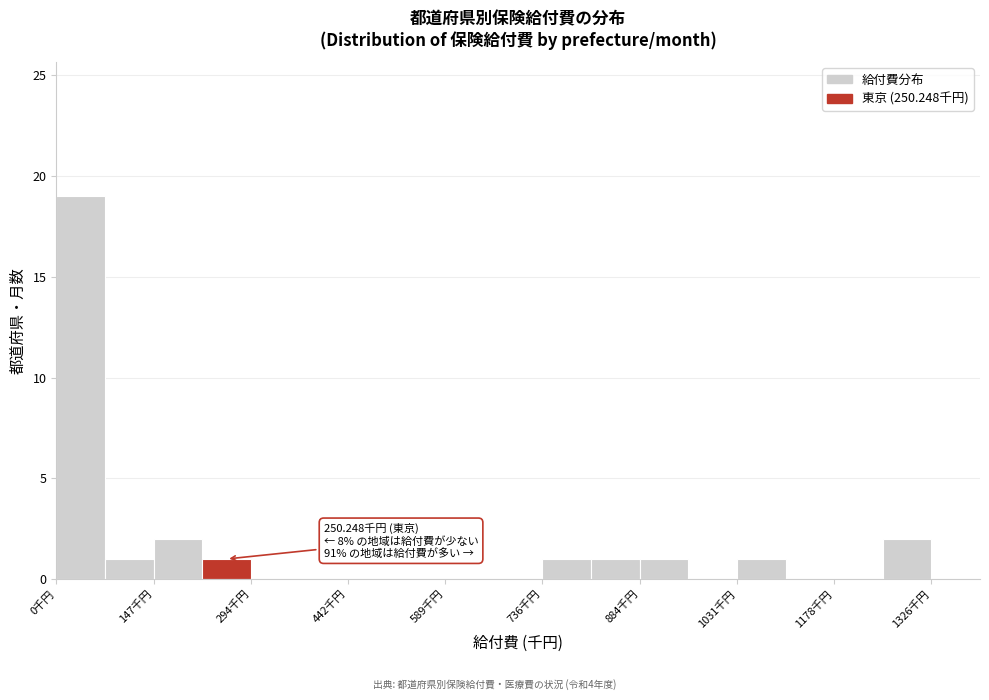

Around what value on the x-axis is the tallest bar? Give the approximate position of its centre, as read against the axis.

40